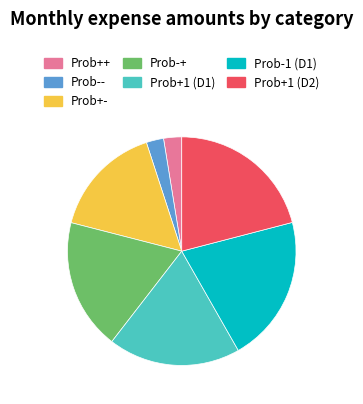

The Prob-- slice represents 2% of the pie. True or false?

True